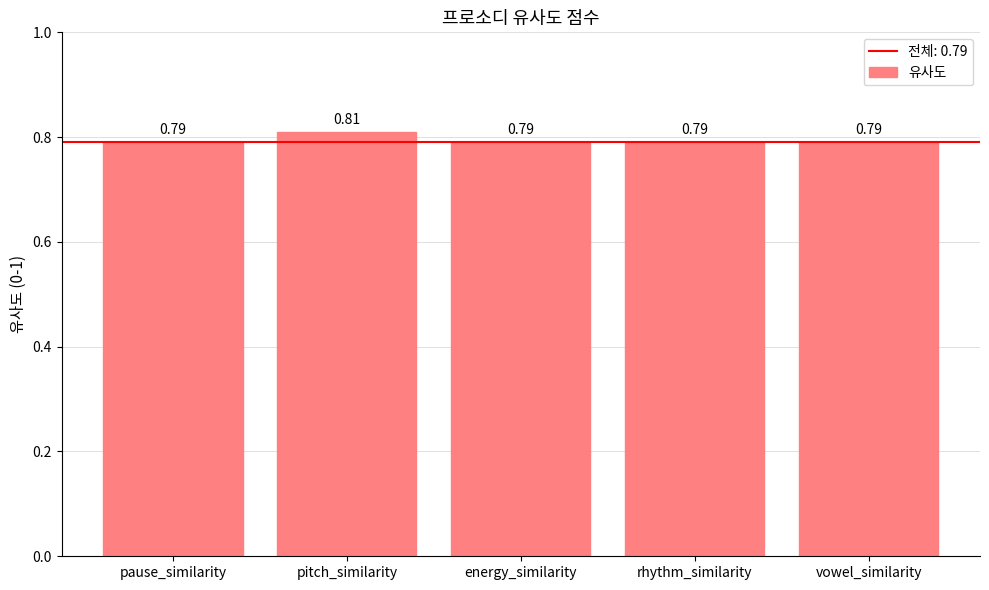

Does the chart contain any negative values?

No